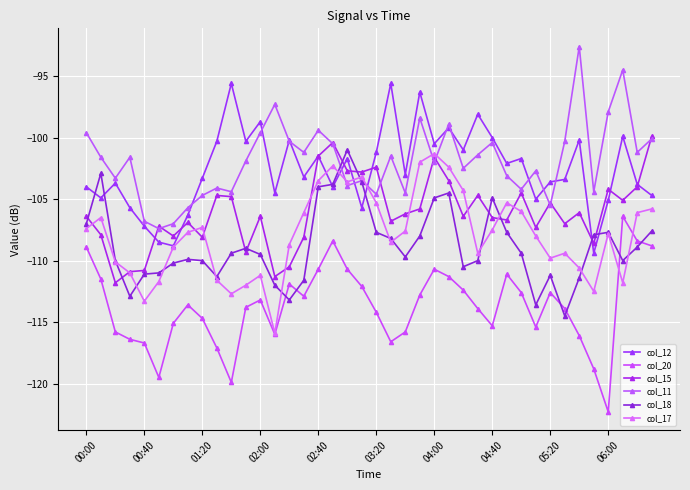

How many series are shown in this chart?

6